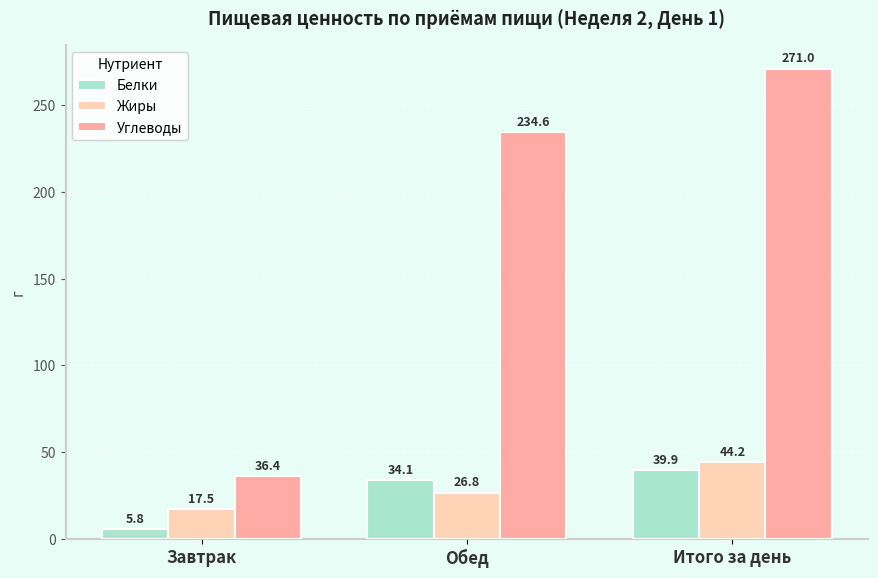

What is the approximate value of Жиры at Завтрак?

17.5